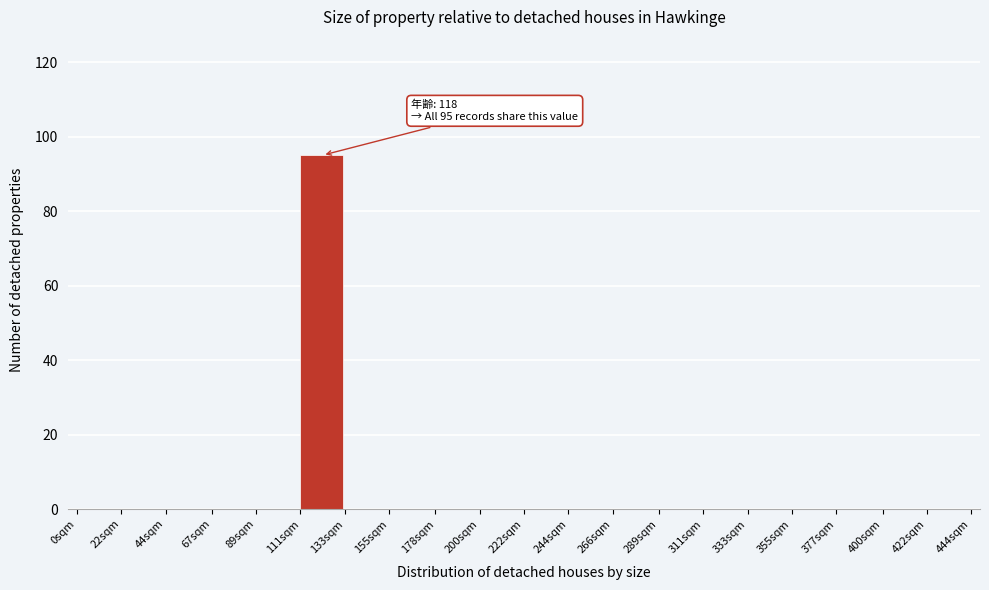

Reading left to right, extract all data points from this chart.

0sqm=0	22sqm=0	44sqm=0	67sqm=0	89sqm=0	111sqm=95	133sqm=0	155sqm=0	178sqm=0	200sqm=0	222sqm=0	244sqm=0	266sqm=0	289sqm=0	311sqm=0	333sqm=0	355sqm=0	377sqm=0	400sqm=0	422sqm=0